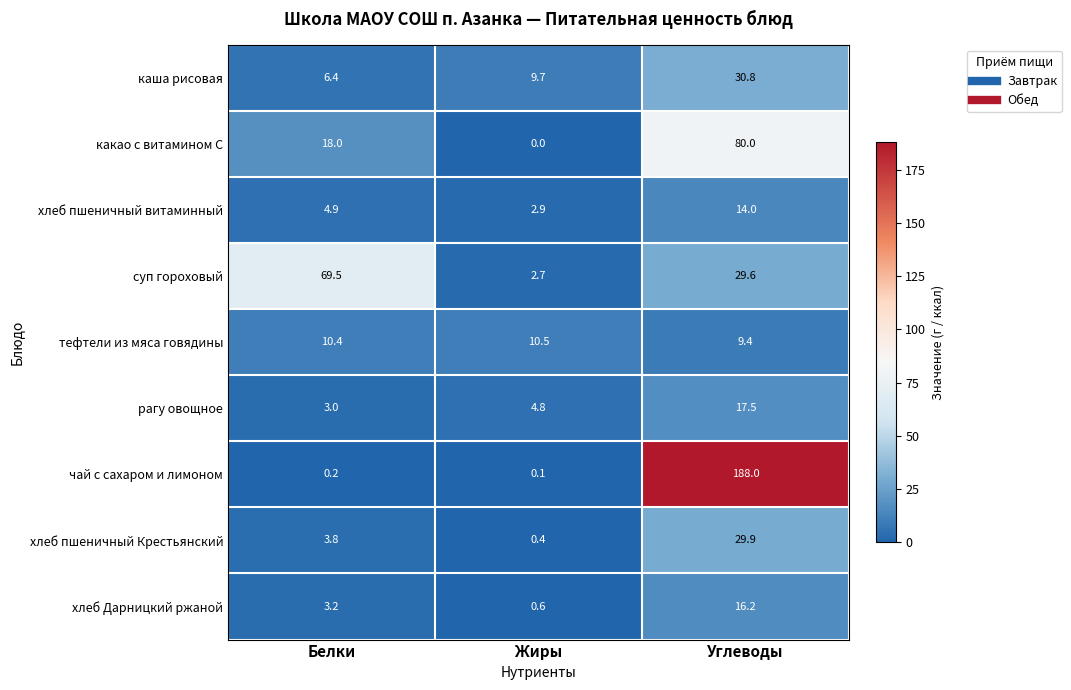

Which series changed the most between Жиры and Углеводы?

чай с сахаром и лимоном